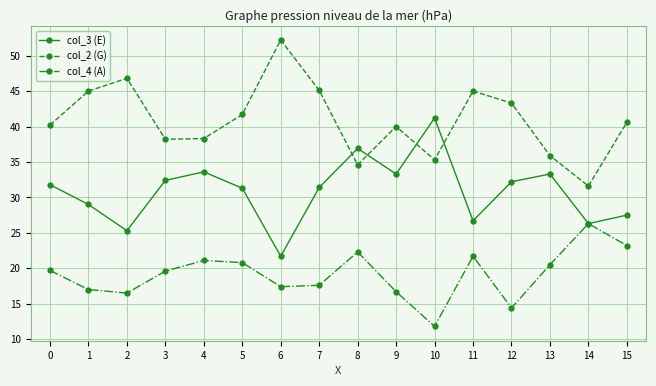

What is the sum of the col_4 (A) values at 12 and 15?

37.6